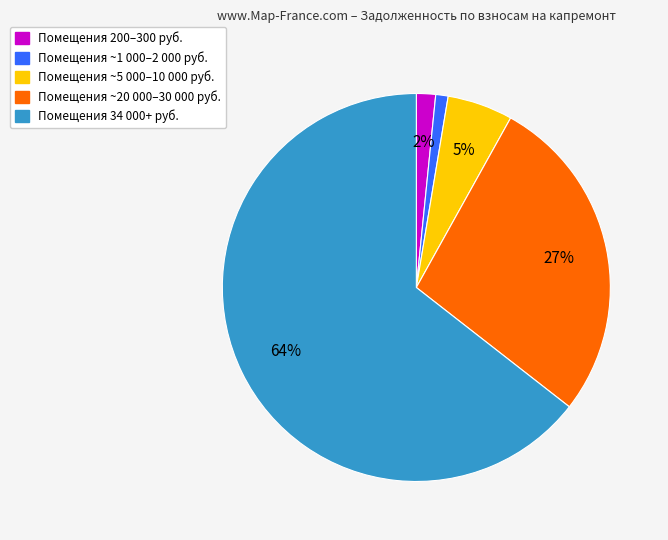

How many slices are in this pie chart?

5